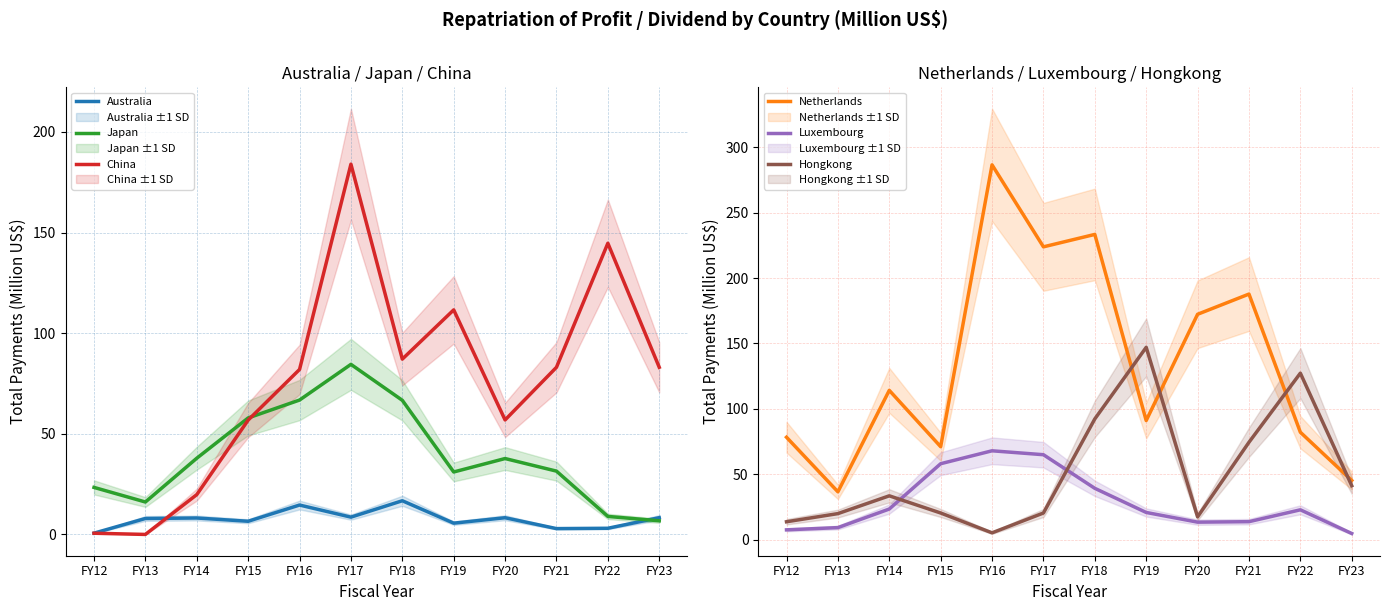

Rank the series at FY12 from lowest to highest value.

China, Australia, Luxembourg, Hongkong, Japan, Netherlands